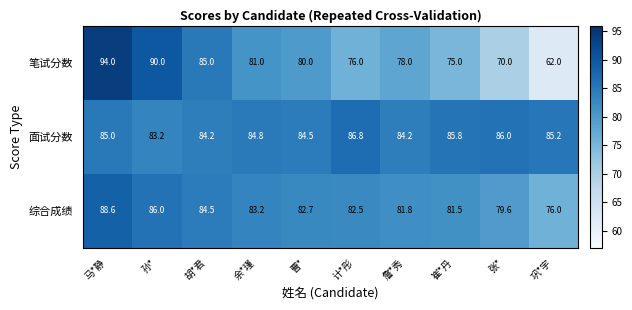

What is the total value across all series at 胡*君?

253.7